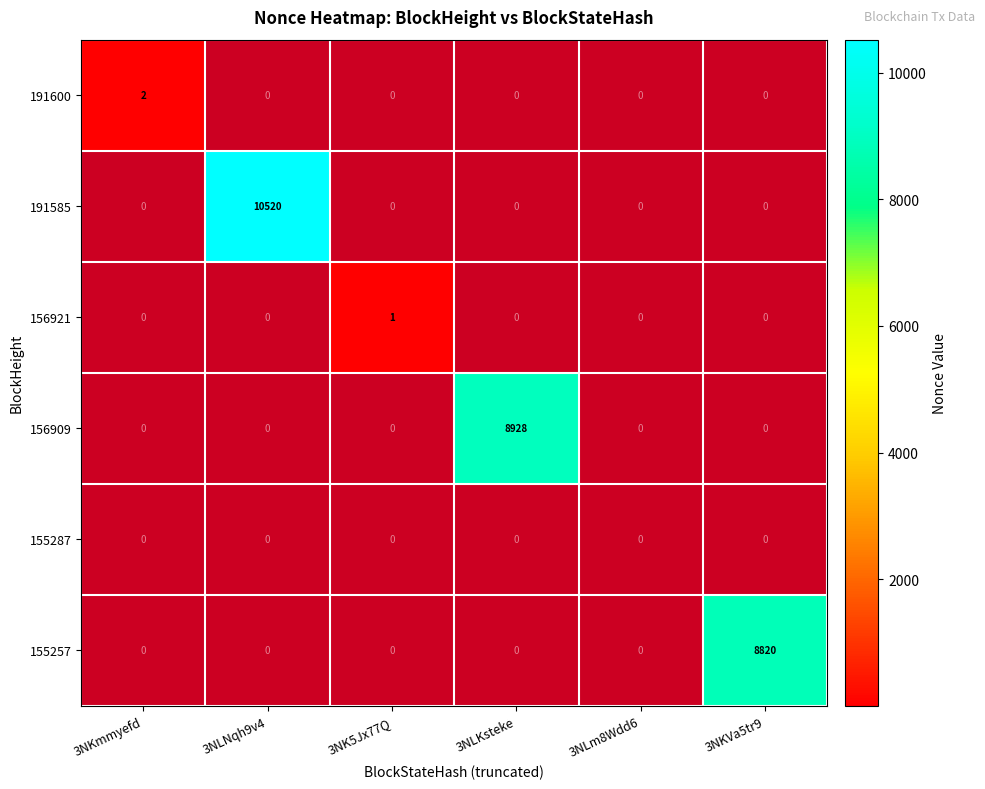

The 156909 series shows 8928 at 3NLKsteke. True or false?

True